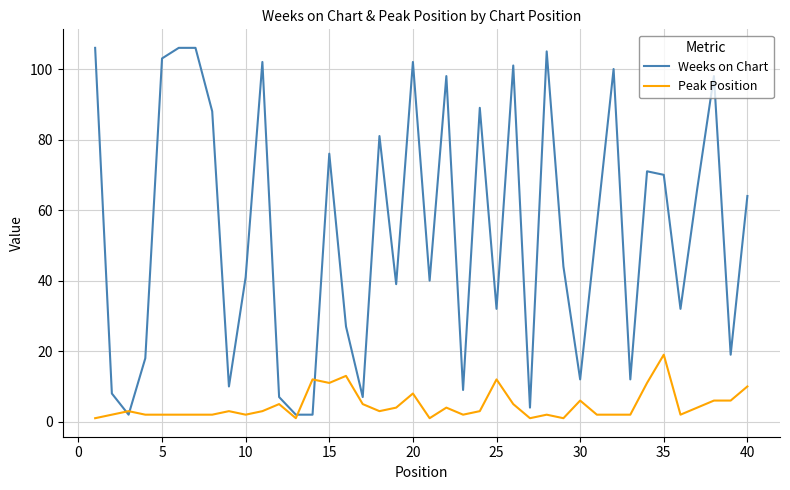

Reading right to left, transcribe all the data shown in this chart.

Weeks on Chart: 64	19	98	66	32	70	71	12	100	56	12	44	105	4	101	32	89	9	98	40	102	39	81	7	27	76	2	2	7	102	41	10	88	106	106	103	18	2	8	106
Peak Position: 10	6	6	4	2	19	11	2	2	2	6	1	2	1	5	12	3	2	4	1	8	4	3	5	13	11	12	1	5	3	2	3	2	2	2	2	2	3	2	1